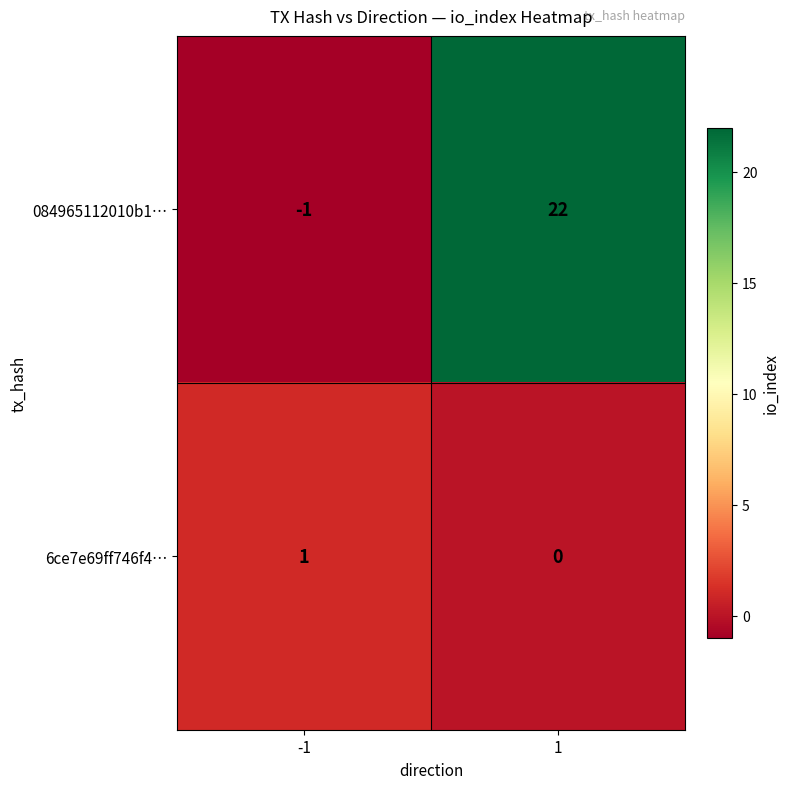

Which series has the largest total across all categories?

084965112010b1…